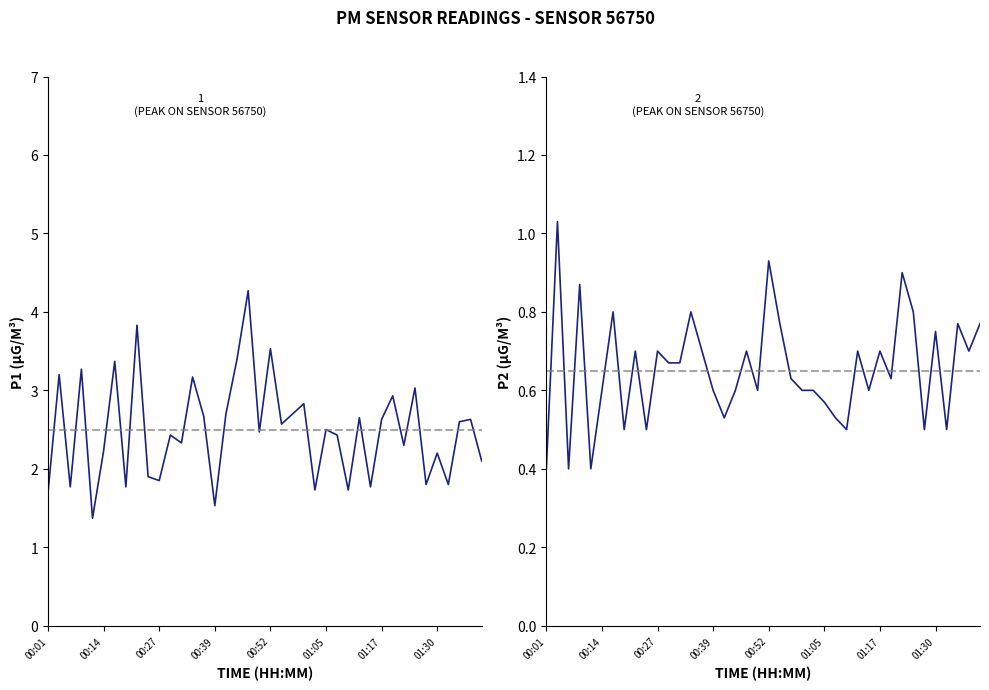

What position from the left is 00:39?

16